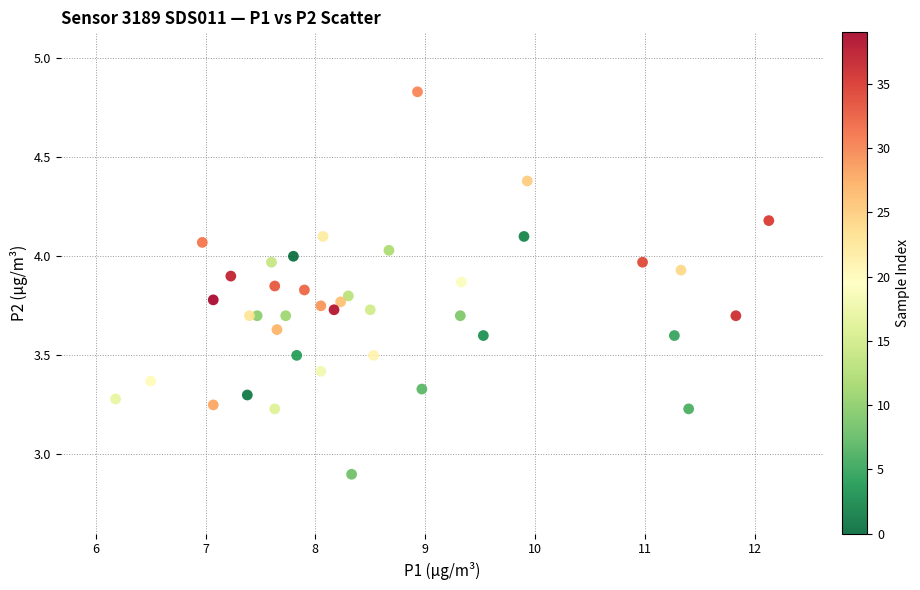

What Y value in the scatter plot is closest to 3?

2.9